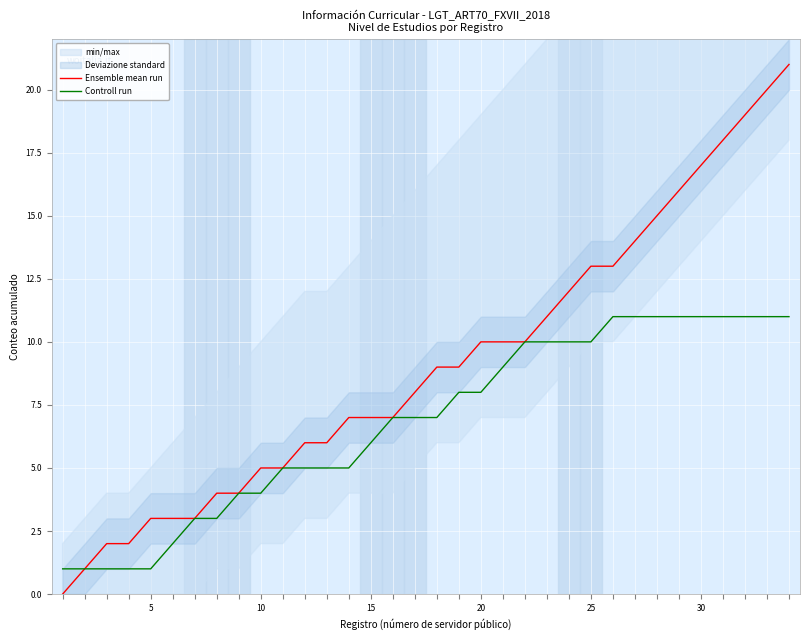

List the series in order of their peak value, lowest first.

Controll run, Ensemble mean run